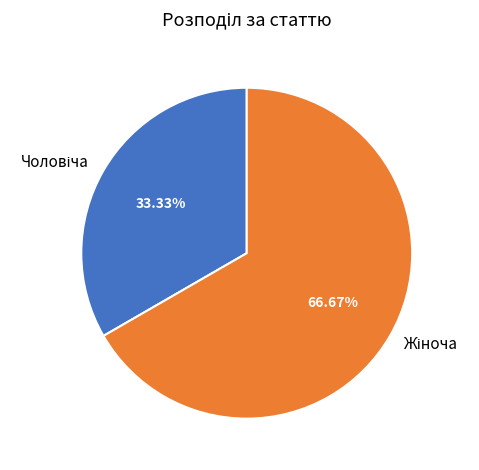

Is there a majority slice in this chart?

Yes